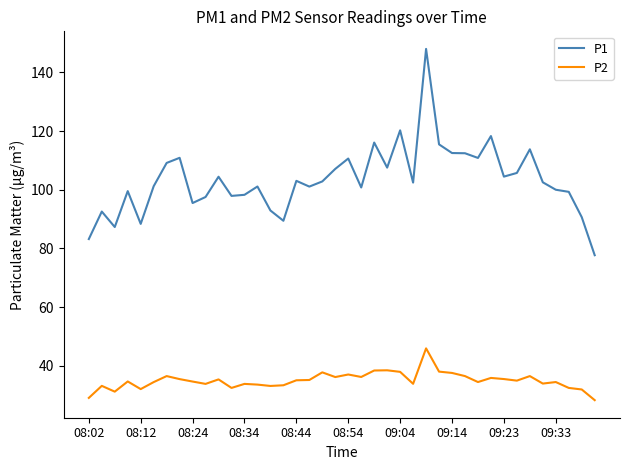

List the series in order of their overall mean, highest first.

P1, P2